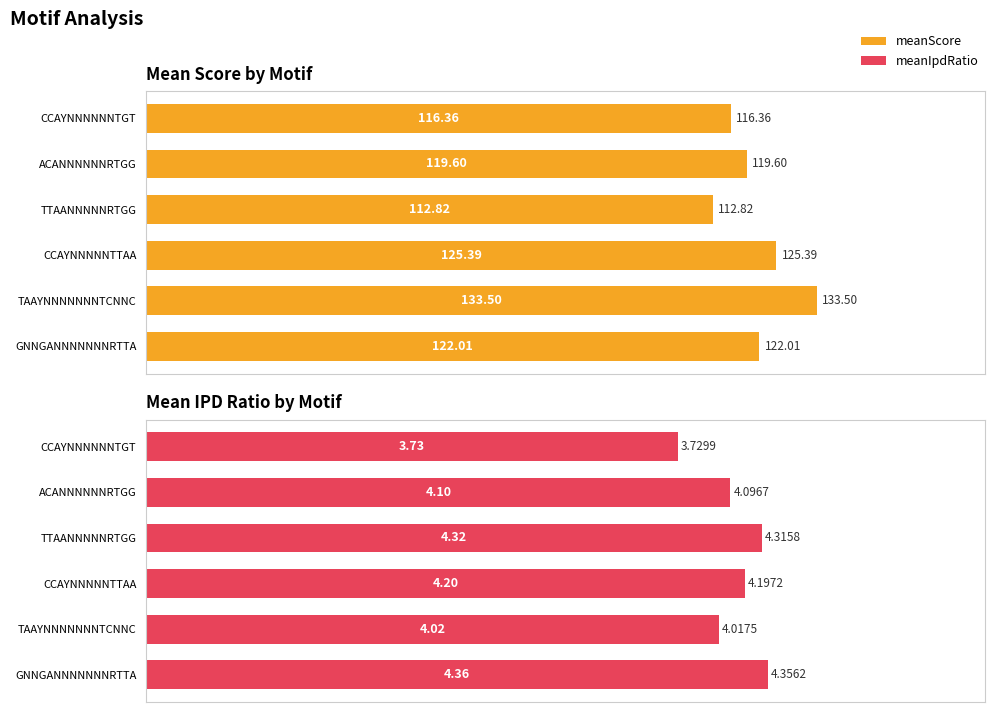

What is the average value of the meanIpdRatio series?

4.1